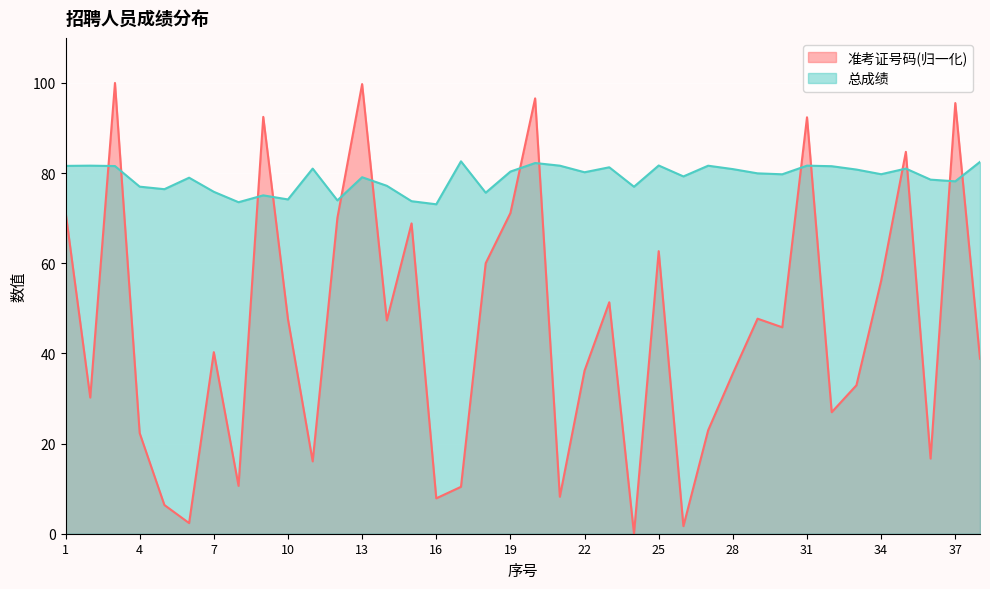

What is the sum of all 总成绩 values?

3002.0